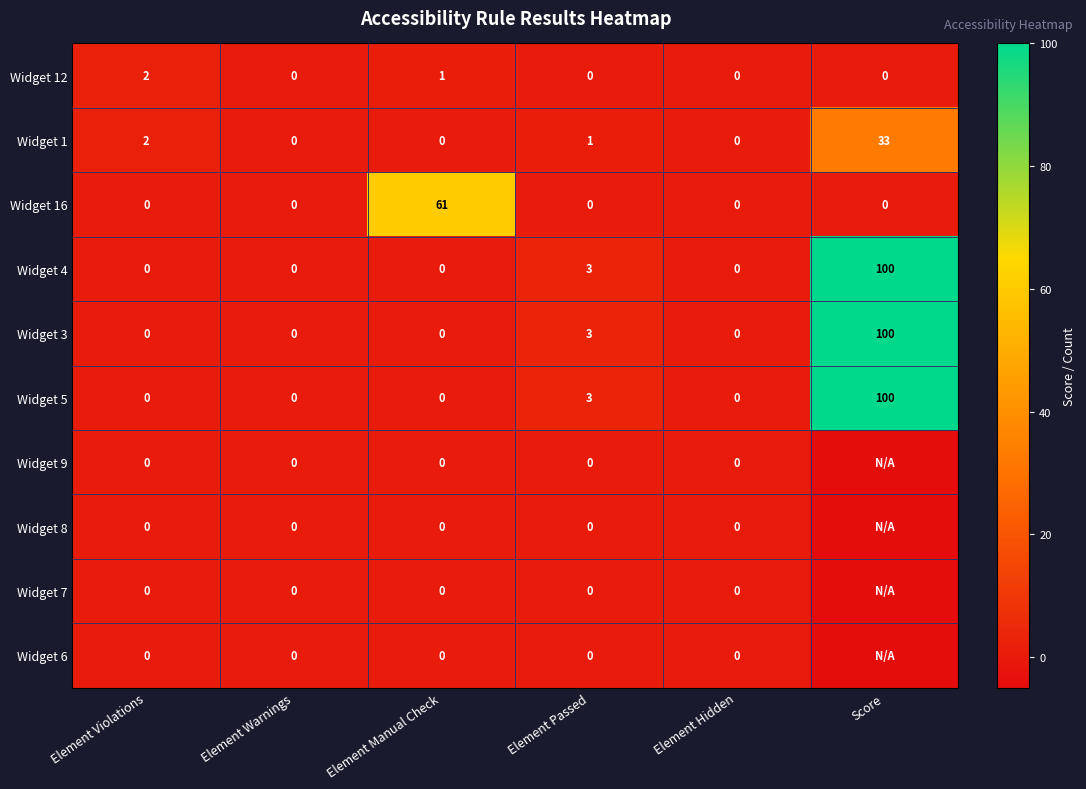

Between Element Warnings and Element Passed, which is larger?

Element Warnings